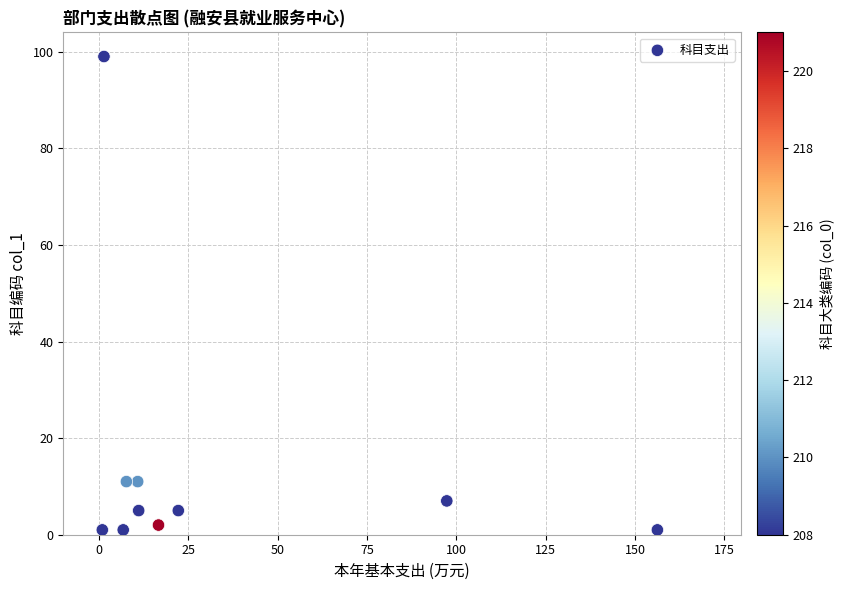

What is the average Y value?

14